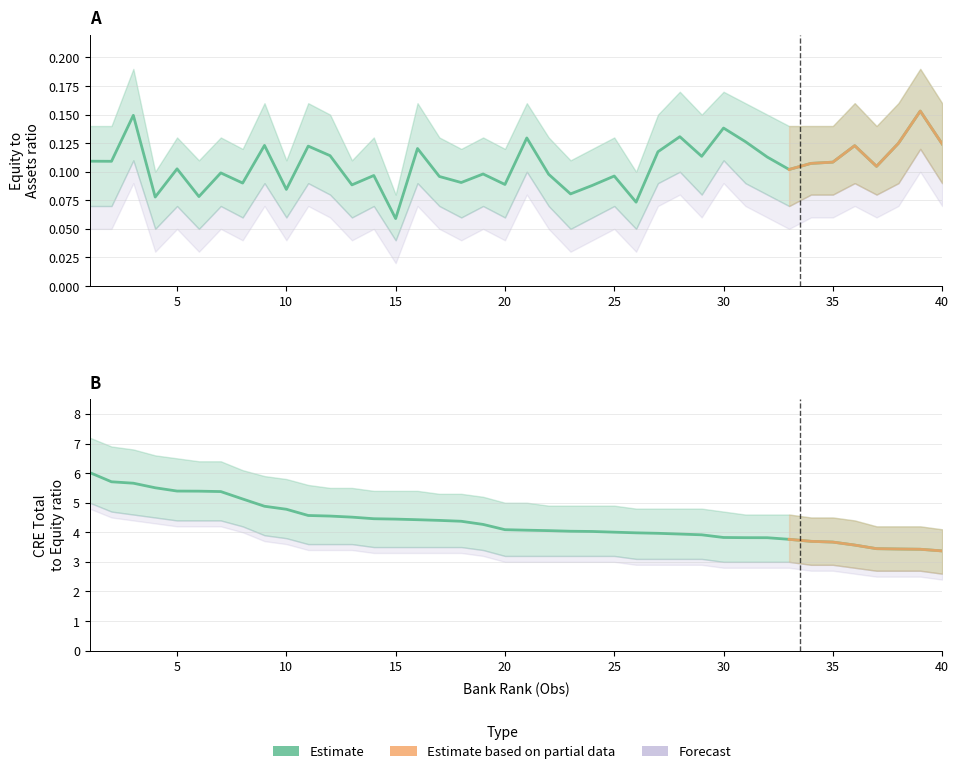

Reading left to right, what are all the values shown in this chart?

Equity to Assets: 0.1	0.1	0.1	0.1	0.1	0.1	0.1	0.1	0.1	0.1	0.1	0.1	0.1	0.1	0.1	0.1	0.1	0.1	0.1	0.1	0.1	0.1	0.1	0.1	0.1	0.1	0.1	0.1	0.1	0.1	0.1	0.1	0.1	0.1	0.1	0.1	0.1	0.1	0.2	0.1
CRE Total to Equity: 6.0	5.7	5.7	5.5	5.4	5.4	5.4	5.1	4.9	4.8	4.6	4.5	4.5	4.5	4.4	4.4	4.4	4.4	4.3	4.1	4.1	4.1	4.0	4.0	4.0	4.0	4.0	3.9	3.9	3.8	3.8	3.8	3.8	3.7	3.7	3.6	3.4	3.4	3.4	3.4